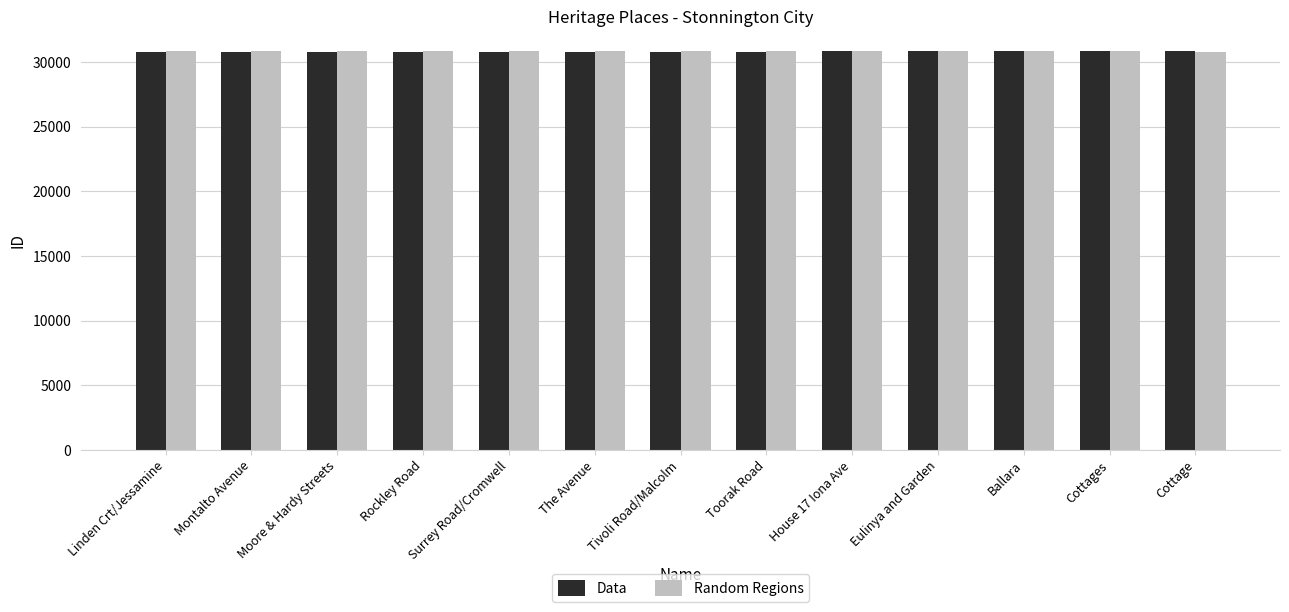

What is the spread (max minus min) of values at Moore & Hardy Streets?

61